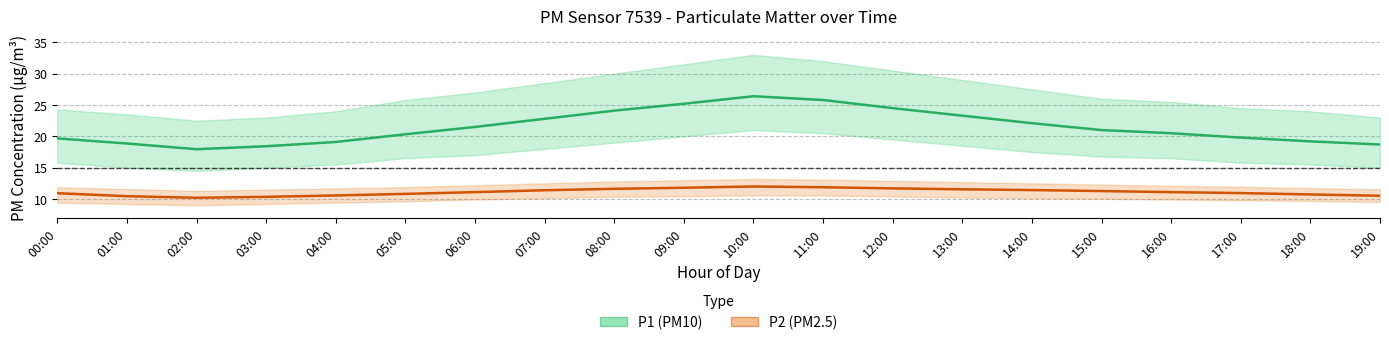

What is the value of the P2 (PM2.5) point at the 14th from the left?

11.6